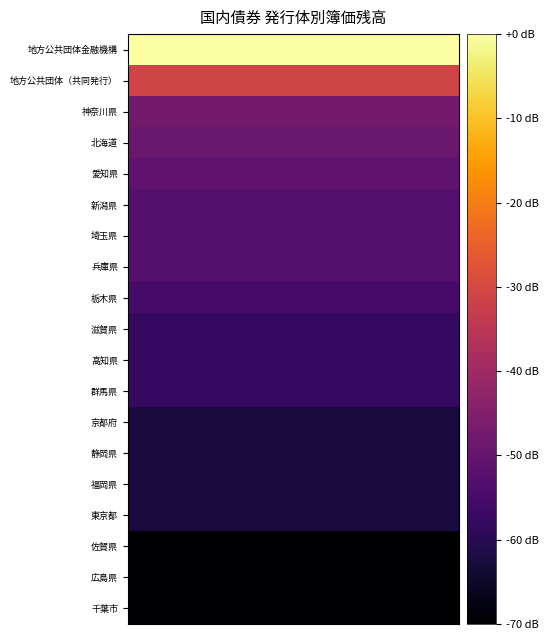

Reading left to right, extract all data points from this chart.

地方公共団体金融機構: 0.0	0.0	0.0	0.0	0.0	0.0	0.0	0.0	0.0	0.0	0.0	0.0	0.0	0.0	0.0	0.0	0.0	0.0	0.0	0.0
地方公共団体（共同発行）: -31.0	-31.0	-31.0	-31.0	-31.0	-31.0	-31.0	-31.0	-31.0	-31.0	-31.0	-31.0	-31.0	-31.0	-31.0	-31.0	-31.0	-31.0	-31.0	-31.0
神奈川県: -47.6	-47.6	-47.6	-47.6	-47.6	-47.6	-47.6	-47.6	-47.6	-47.6	-47.6	-47.6	-47.6	-47.6	-47.6	-47.6	-47.6	-47.6	-47.6	-47.6
北海道: -49.0	-49.0	-49.0	-49.0	-49.0	-49.0	-49.0	-49.0	-49.0	-49.0	-49.0	-49.0	-49.0	-49.0	-49.0	-49.0	-49.0	-49.0	-49.0	-49.0
愛知県: -50.7	-50.7	-50.7	-50.7	-50.7	-50.7	-50.7	-50.7	-50.7	-50.7	-50.7	-50.7	-50.7	-50.7	-50.7	-50.7	-50.7	-50.7	-50.7	-50.7
新潟県: -52.6	-52.6	-52.6	-52.6	-52.6	-52.6	-52.6	-52.6	-52.6	-52.6	-52.6	-52.6	-52.6	-52.6	-52.6	-52.6	-52.6	-52.6	-52.6	-52.6
埼玉県: -52.6	-52.6	-52.6	-52.6	-52.6	-52.6	-52.6	-52.6	-52.6	-52.6	-52.6	-52.6	-52.6	-52.6	-52.6	-52.6	-52.6	-52.6	-52.6	-52.6
兵庫県: -52.6	-52.6	-52.6	-52.6	-52.6	-52.6	-52.6	-52.6	-52.6	-52.6	-52.6	-52.6	-52.6	-52.6	-52.6	-52.6	-52.6	-52.6	-52.6	-52.6
栃木県: -55.0	-55.0	-55.0	-55.0	-55.0	-55.0	-55.0	-55.0	-55.0	-55.0	-55.0	-55.0	-55.0	-55.0	-55.0	-55.0	-55.0	-55.0	-55.0	-55.0
滋賀県: -58.1	-58.1	-58.1	-58.1	-58.1	-58.1	-58.1	-58.1	-58.1	-58.1	-58.1	-58.1	-58.1	-58.1	-58.1	-58.1	-58.1	-58.1	-58.1	-58.1
高知県: -58.1	-58.1	-58.1	-58.1	-58.1	-58.1	-58.1	-58.1	-58.1	-58.1	-58.1	-58.1	-58.1	-58.1	-58.1	-58.1	-58.1	-58.1	-58.1	-58.1
群馬県: -58.1	-58.1	-58.1	-58.1	-58.1	-58.1	-58.1	-58.1	-58.1	-58.1	-58.1	-58.1	-58.1	-58.1	-58.1	-58.1	-58.1	-58.1	-58.1	-58.1
京都府: -62.5	-62.5	-62.5	-62.5	-62.5	-62.5	-62.5	-62.5	-62.5	-62.5	-62.5	-62.5	-62.5	-62.5	-62.5	-62.5	-62.5	-62.5	-62.5	-62.5
静岡県: -62.5	-62.5	-62.5	-62.5	-62.5	-62.5	-62.5	-62.5	-62.5	-62.5	-62.5	-62.5	-62.5	-62.5	-62.5	-62.5	-62.5	-62.5	-62.5	-62.5
福岡県: -62.5	-62.5	-62.5	-62.5	-62.5	-62.5	-62.5	-62.5	-62.5	-62.5	-62.5	-62.5	-62.5	-62.5	-62.5	-62.5	-62.5	-62.5	-62.5	-62.5
東京都: -62.5	-62.5	-62.5	-62.5	-62.5	-62.5	-62.5	-62.5	-62.5	-62.5	-62.5	-62.5	-62.5	-62.5	-62.5	-62.5	-62.5	-62.5	-62.5	-62.5
佐賀県: -70.0	-70.0	-70.0	-70.0	-70.0	-70.0	-70.0	-70.0	-70.0	-70.0	-70.0	-70.0	-70.0	-70.0	-70.0	-70.0	-70.0	-70.0	-70.0	-70.0
広島県: -70.0	-70.0	-70.0	-70.0	-70.0	-70.0	-70.0	-70.0	-70.0	-70.0	-70.0	-70.0	-70.0	-70.0	-70.0	-70.0	-70.0	-70.0	-70.0	-70.0
千葉市: -70.0	-70.0	-70.0	-70.0	-70.0	-70.0	-70.0	-70.0	-70.0	-70.0	-70.0	-70.0	-70.0	-70.0	-70.0	-70.0	-70.0	-70.0	-70.0	-70.0